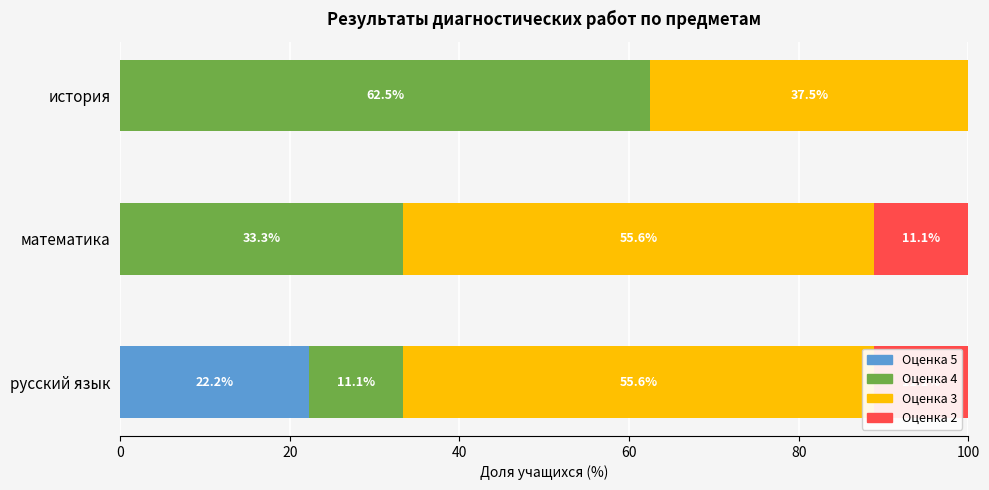

Read the Оценка 4 value at русский язык.

11.1